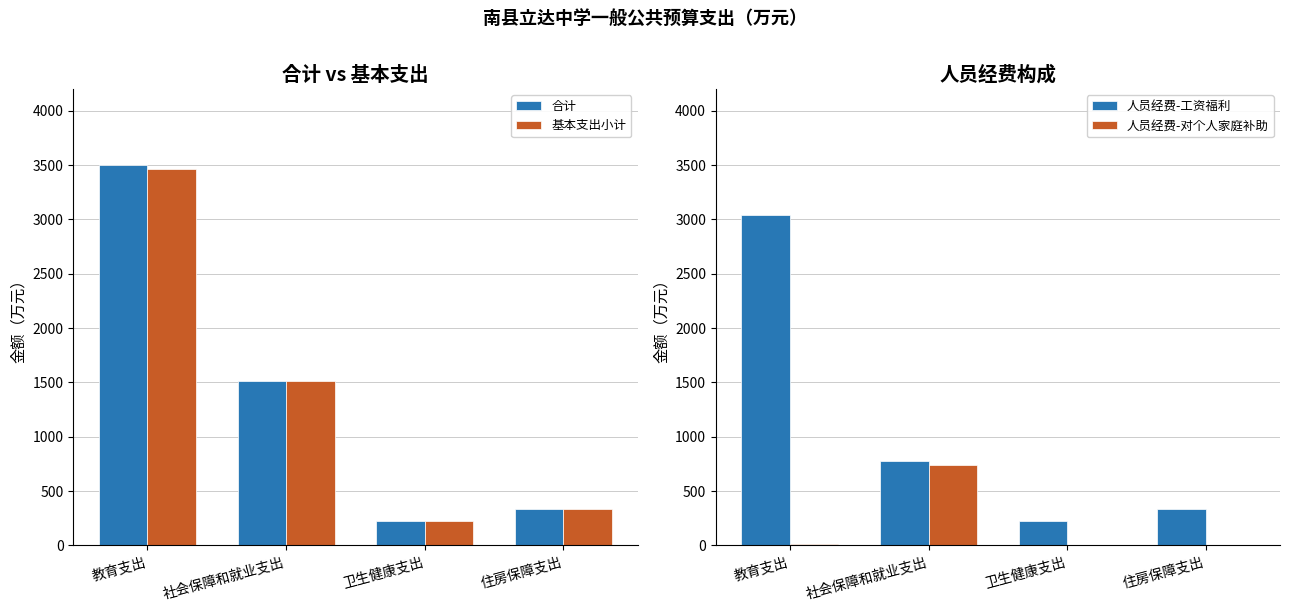

List the series in order of their peak value, highest first.

合计, 基本支出小计, 人员经费-工资福利, 人员经费-对个人家庭补助